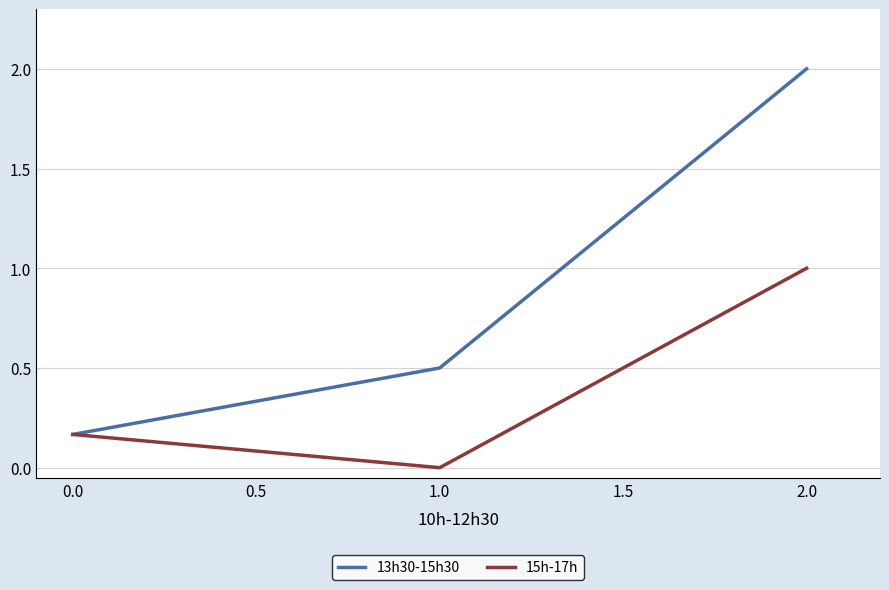

What is the difference between the highest and lowest values at 1.0?

0.5